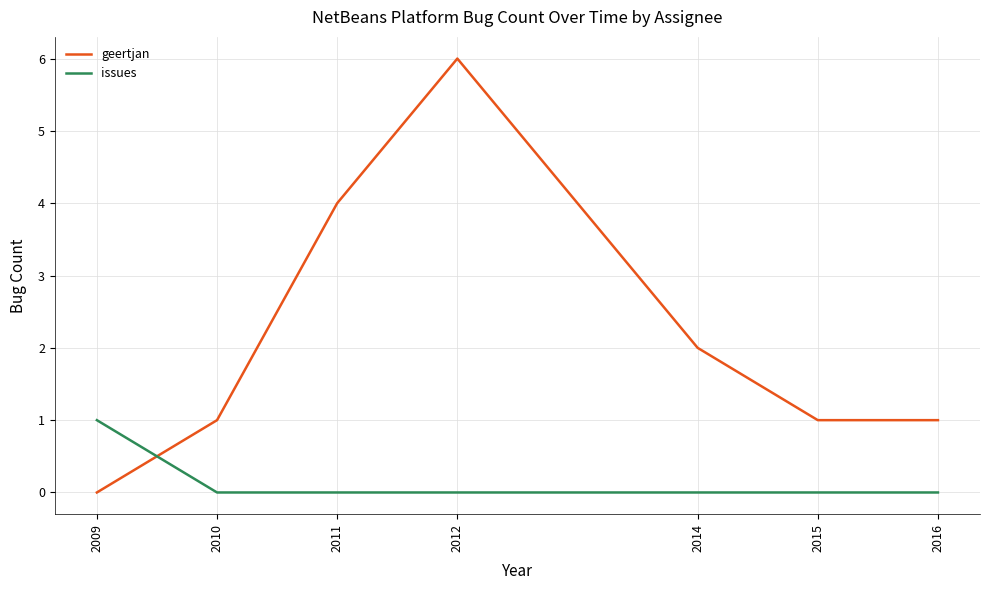

How many times do geertjan and issues cross each other?

1